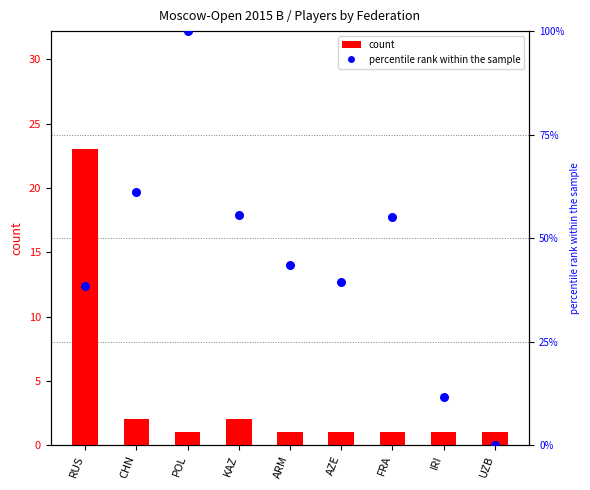

What is the total value across all series at ARM?

44.6